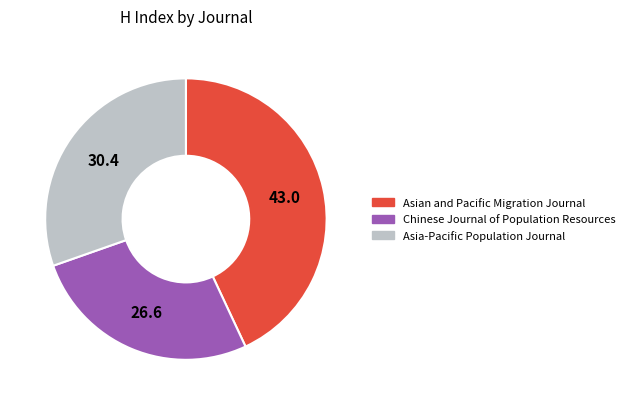

Is the sum of Asia-Pacific Population Journal and Chinese Journal of Population Resources greater than half?

Yes